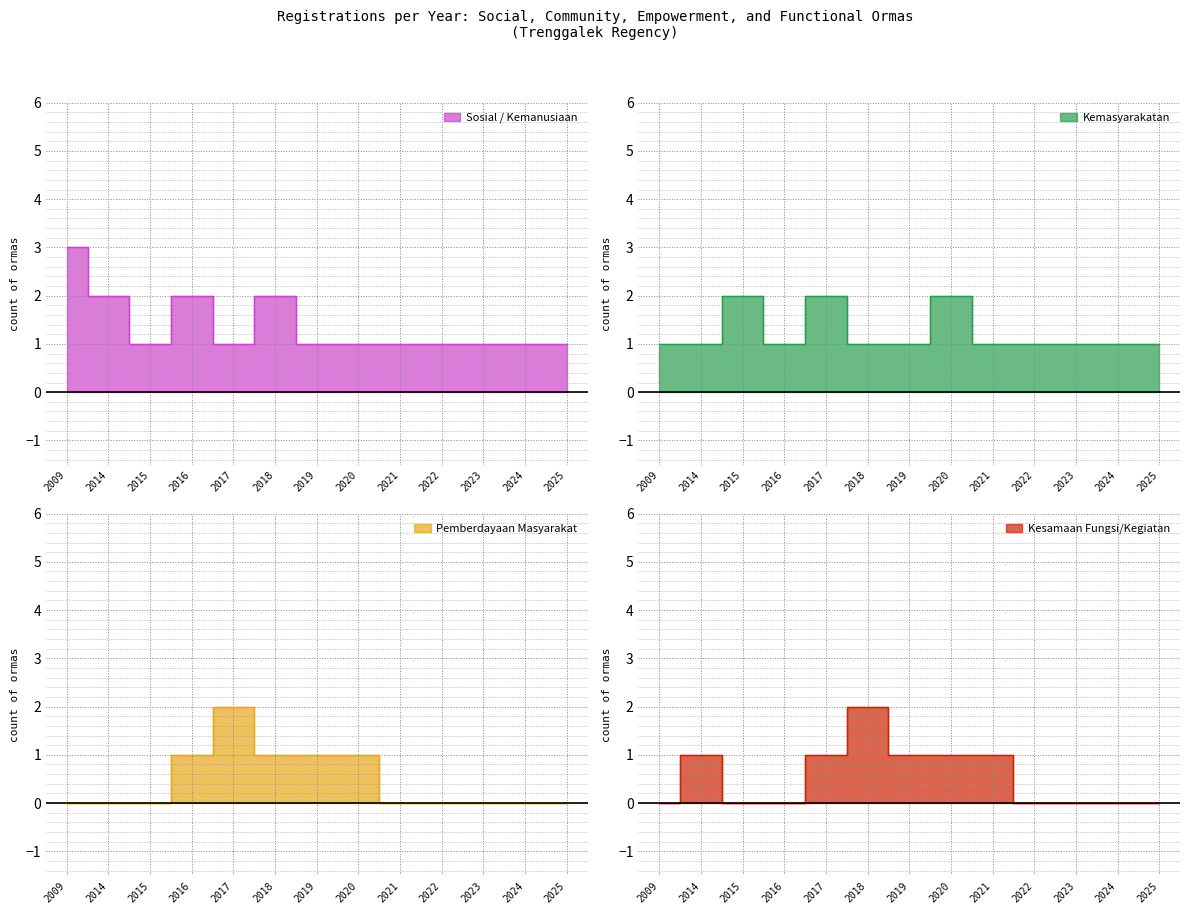

What is the sum of the Sosial / Kemanusiaan values at 2024 and 2016?

3